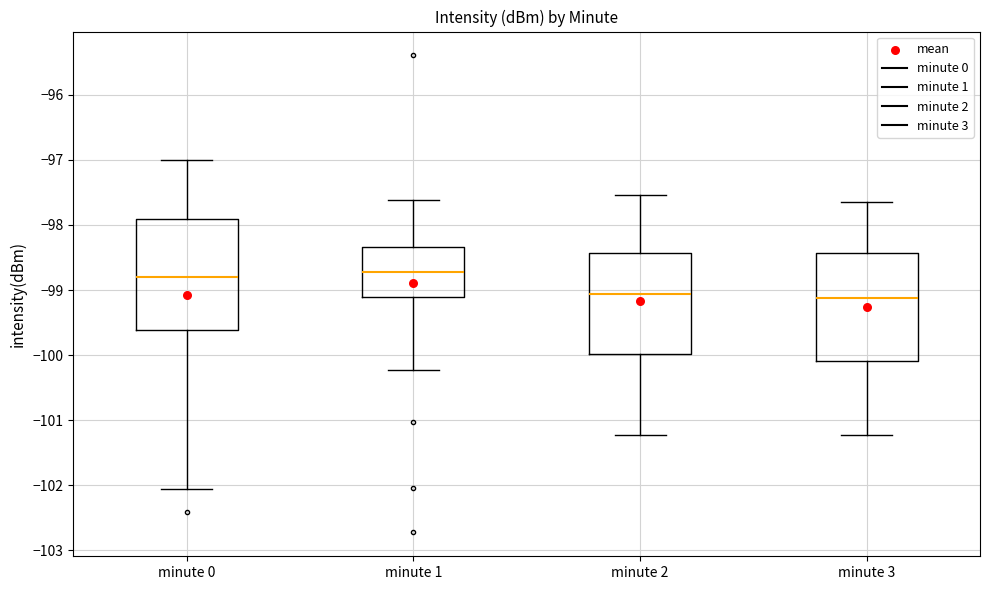

Reading left to right, read every box against the y-axis: the position of its median line, the range the box covers, and the ends of its whiskers. The values are not printed on the chart, so give them approximately, as read against the axis.

minute 0: median -98.8, box -99.6 to -97.9, whiskers -102.1 to -97.0
minute 1: median -98.7, box -99.1 to -98.3, whiskers -100.2 to -97.6
minute 2: median -99.1, box -100.0 to -98.4, whiskers -101.2 to -97.5
minute 3: median -99.1, box -100.1 to -98.4, whiskers -101.2 to -97.7